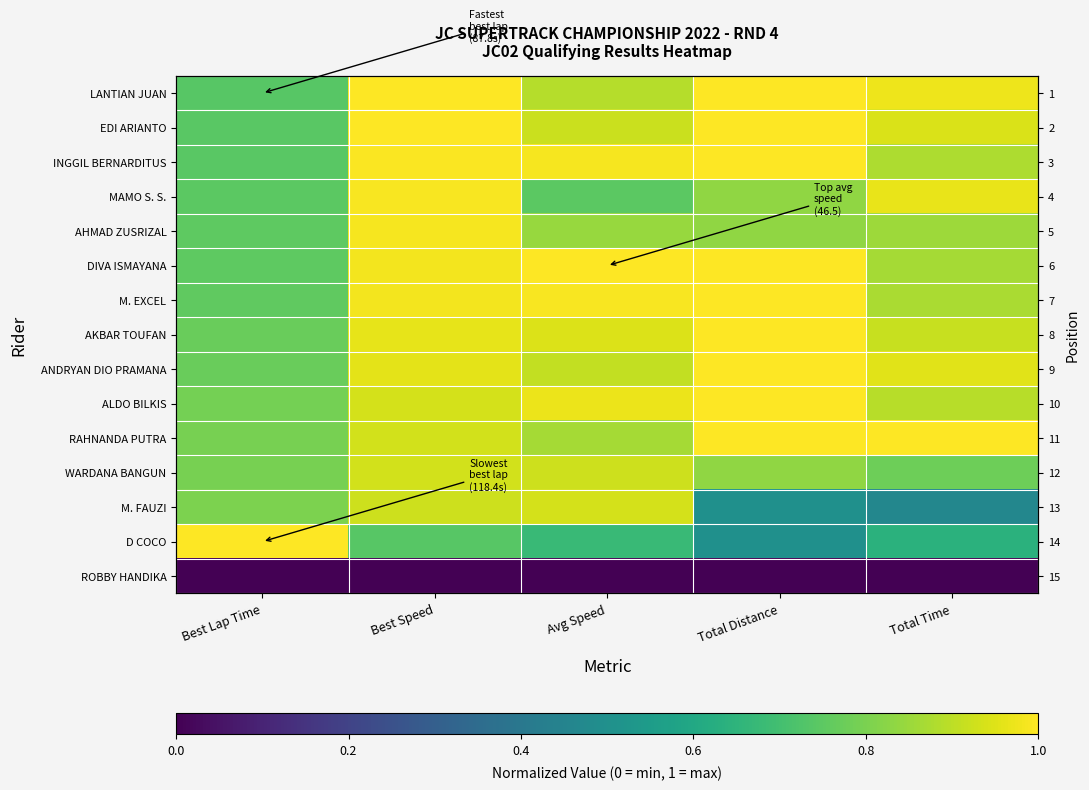

Count the WARDANA BANGUN values in the range 0 to 1.

5